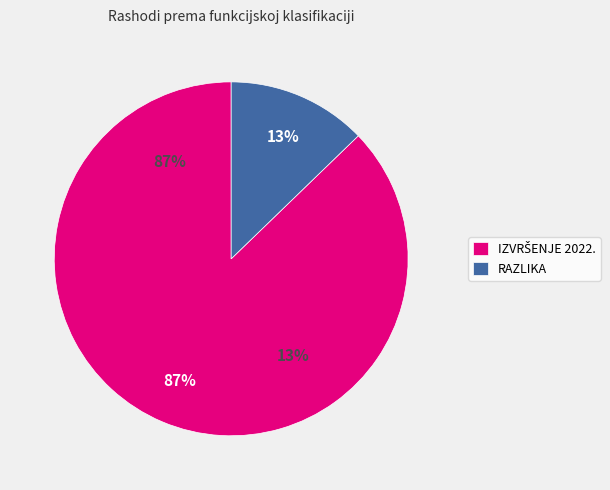

To the nearest percent, what percentage of the pie is IZVRŠENJE 2022.?

87%